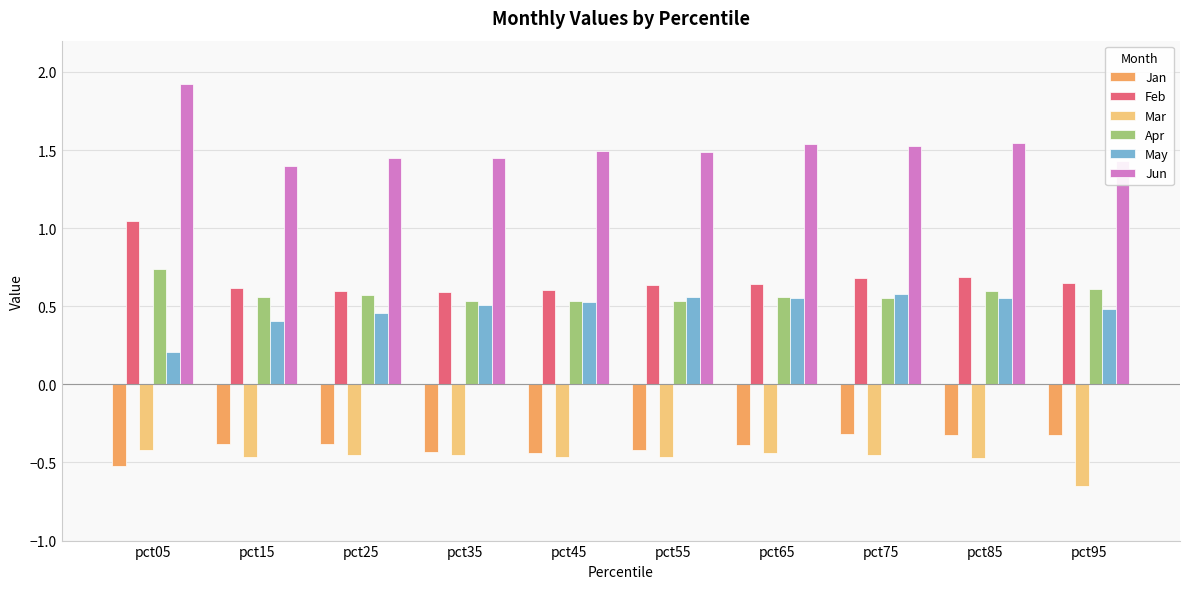

Count the May values in the range 0 to 1.

10